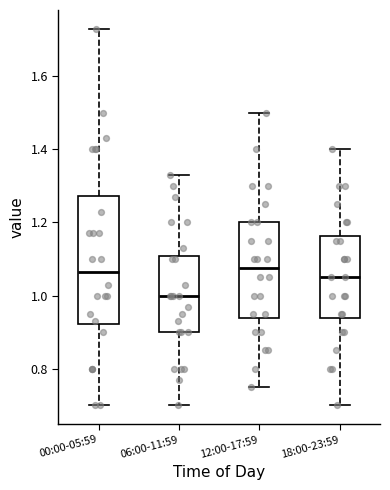

Reading left to right, transcribe this box plot: for each box, give where its median line is, the range the box spans, and where its two whiskers end, as read against the y-axis. The values are not printed on the chart, so give them approximately, as read against the axis.

00:00-05:59: median 1.06, box 0.92 to 1.28, whiskers 0.70 to 1.74
06:00-11:59: median 1.00, box 0.90 to 1.10, whiskers 0.70 to 1.34
12:00-17:59: median 1.08, box 0.94 to 1.20, whiskers 0.76 to 1.50
18:00-23:59: median 1.06, box 0.94 to 1.16, whiskers 0.70 to 1.40